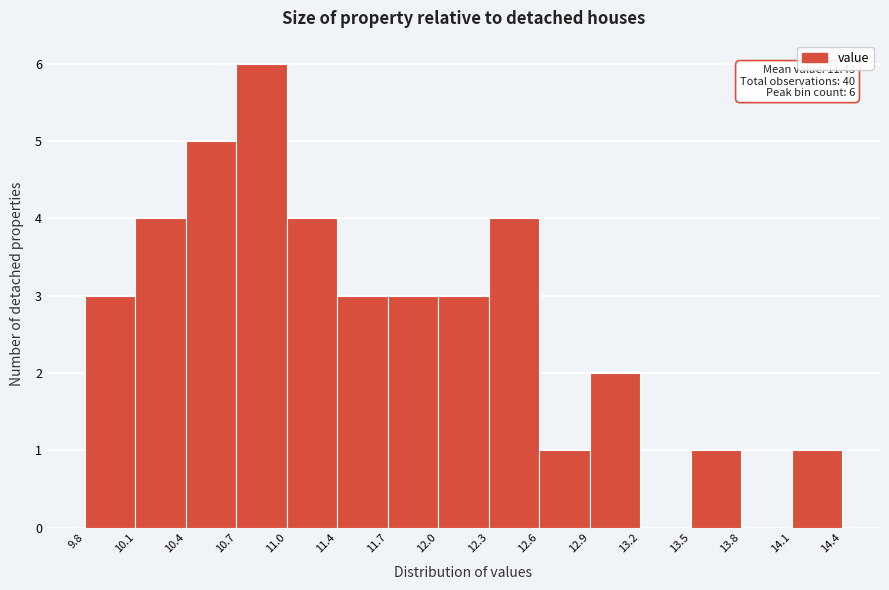

Over which range of the x-axis is the bar tallest?

10.7 to 11.0